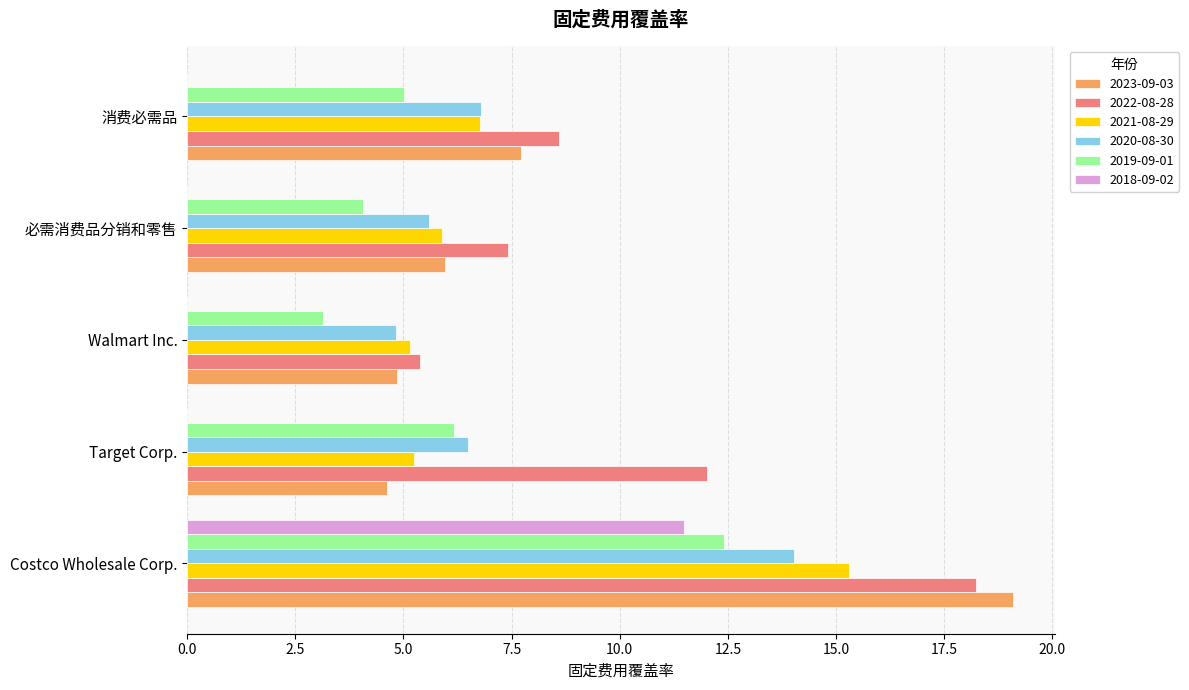

The 2022-08-28 series shows 3.8 at 必需消费品分销和零售. True or false?

False